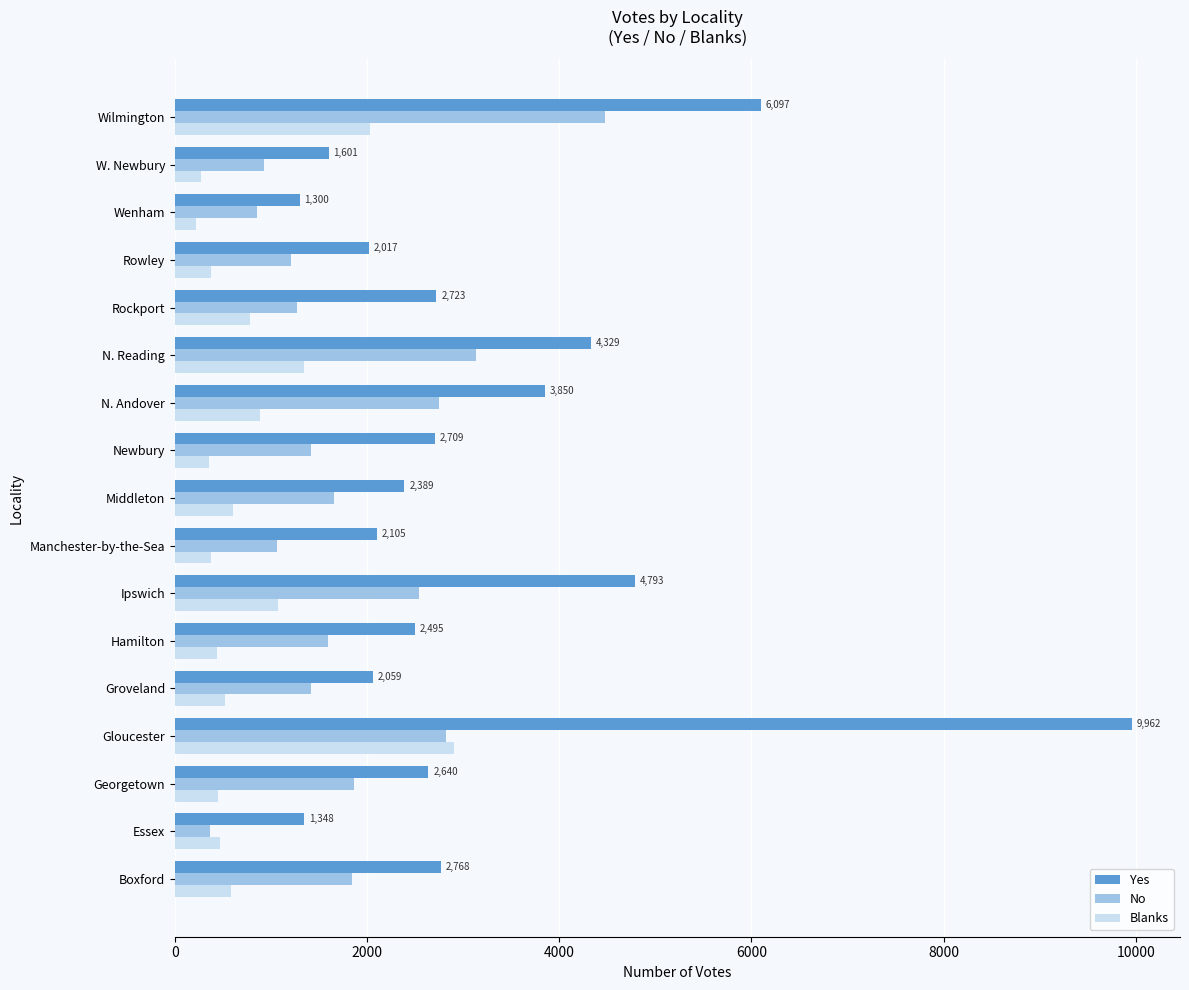

What is the difference between the maximum and minimum values in the Blanks series?

2680